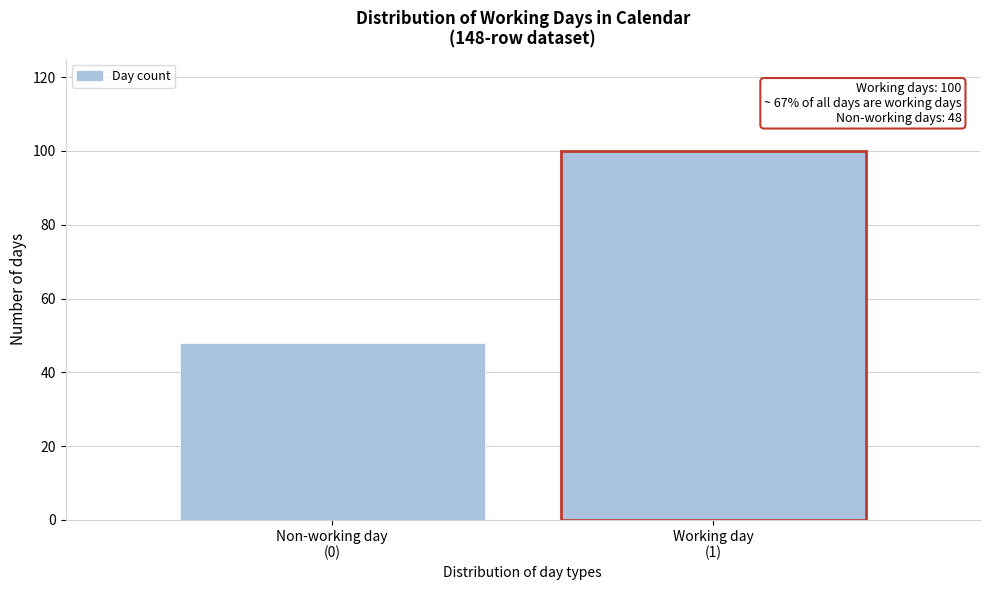

Reading left to right, extract all data points from this chart.

48	100